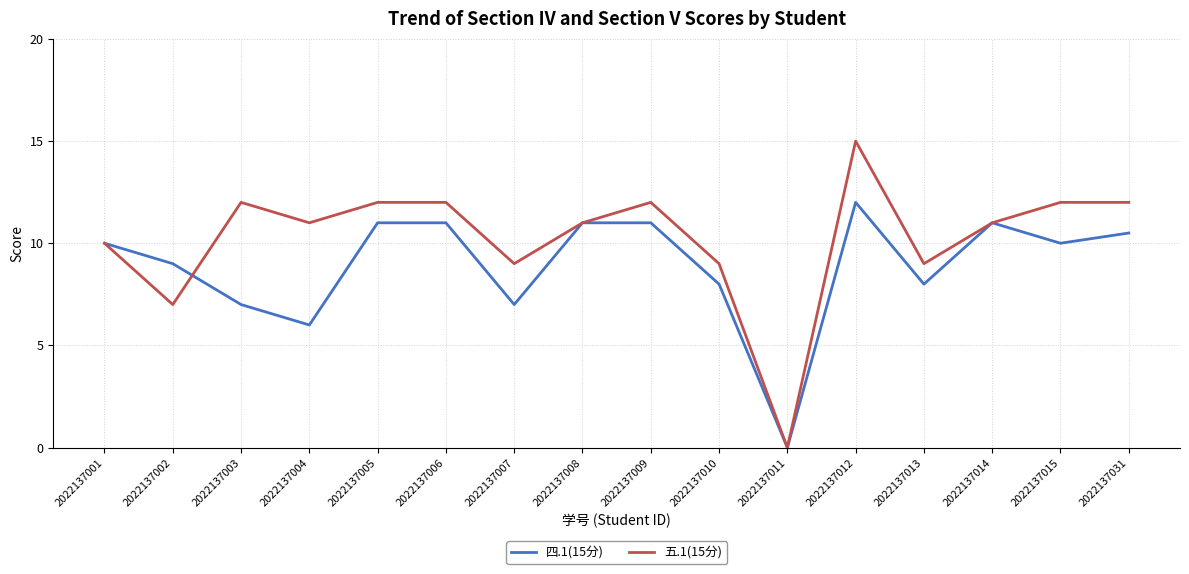

Rank the series by their maximum value, from highest to lowest.

五.1(15分), 四.1(15分)